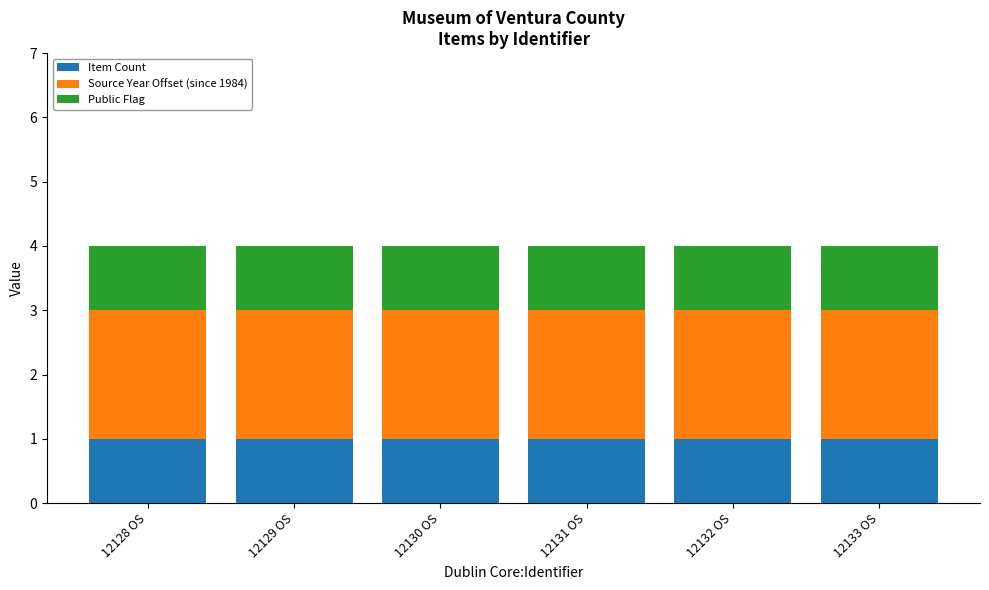

The Item Count series shows 1 at 12129 OS. True or false?

True